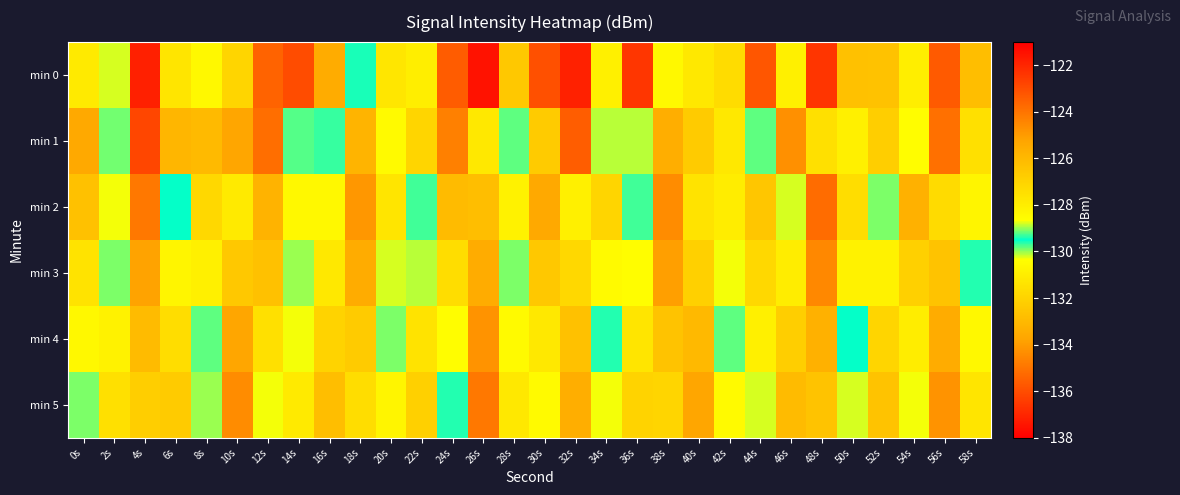

At 18s, list the series in order from smallest to largest.

min 1, min 0, min 5, min 4, min 3, min 2